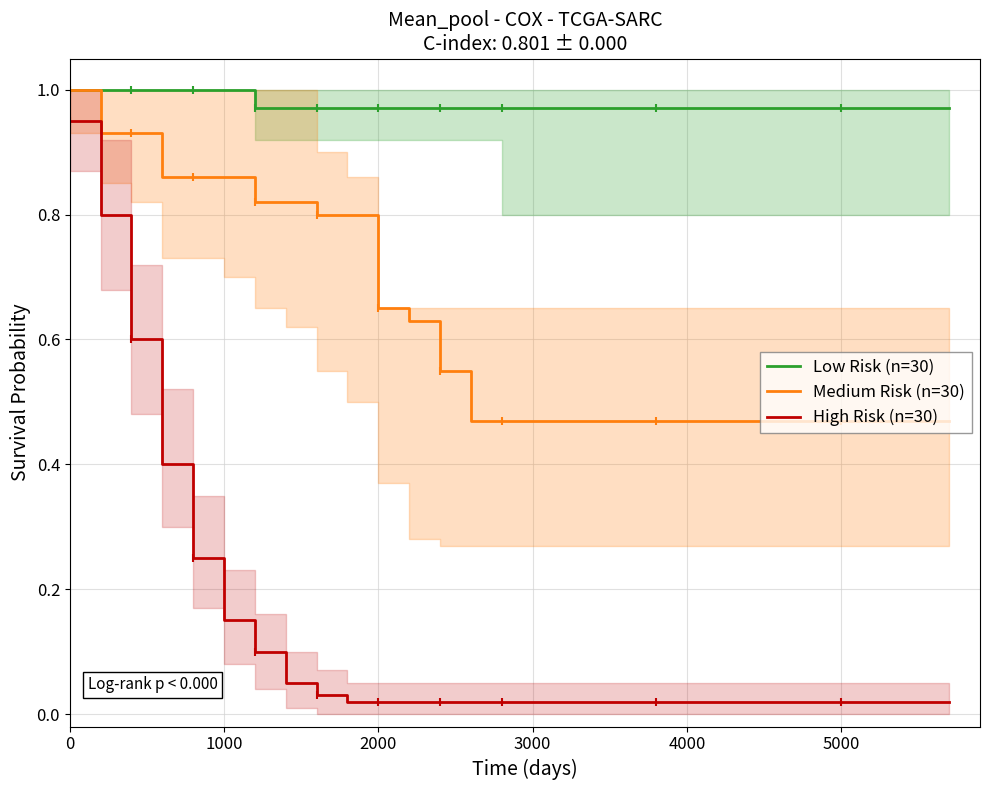

True or false: High Risk (n=30) and Medium Risk (n=30) intersect in this chart.

False